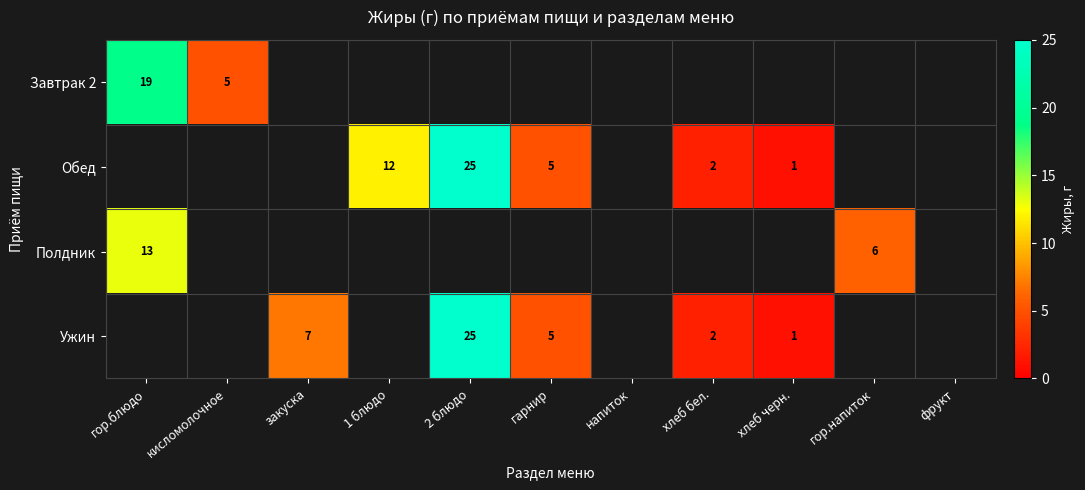

The value of Ужин at хлеб бел. is 2. True or false?

True